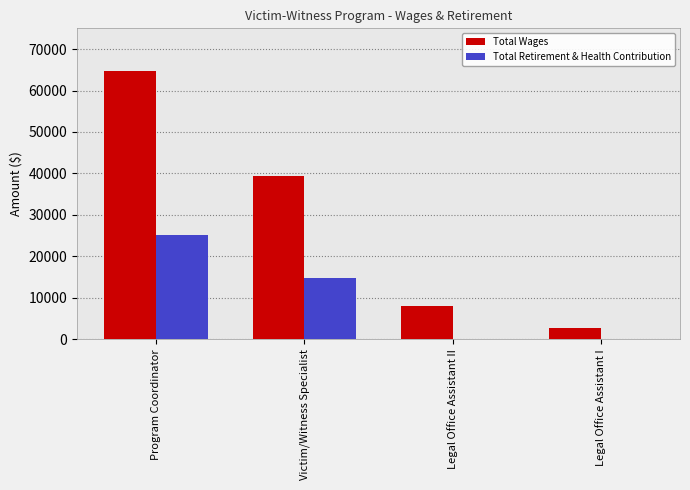

What is the maximum value for Total Wages?

64699